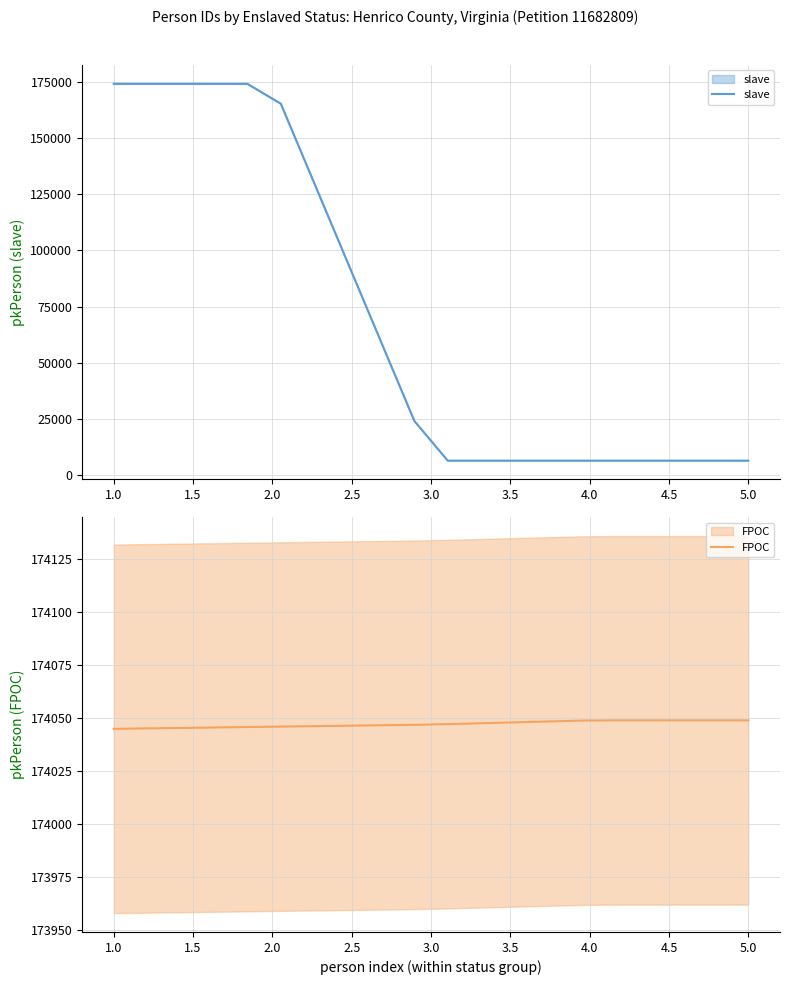

How many data points in FPOC are above 174047?

10